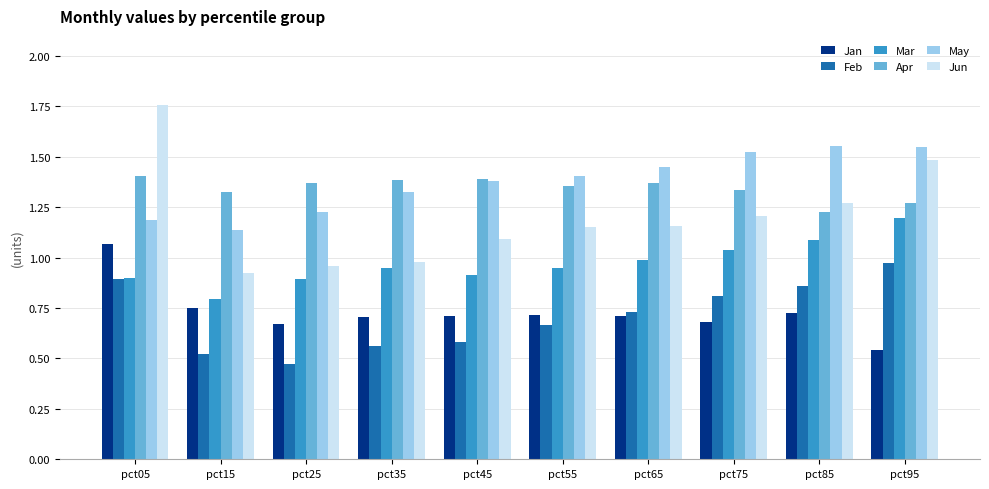

Count the number of data series in this chart.

6